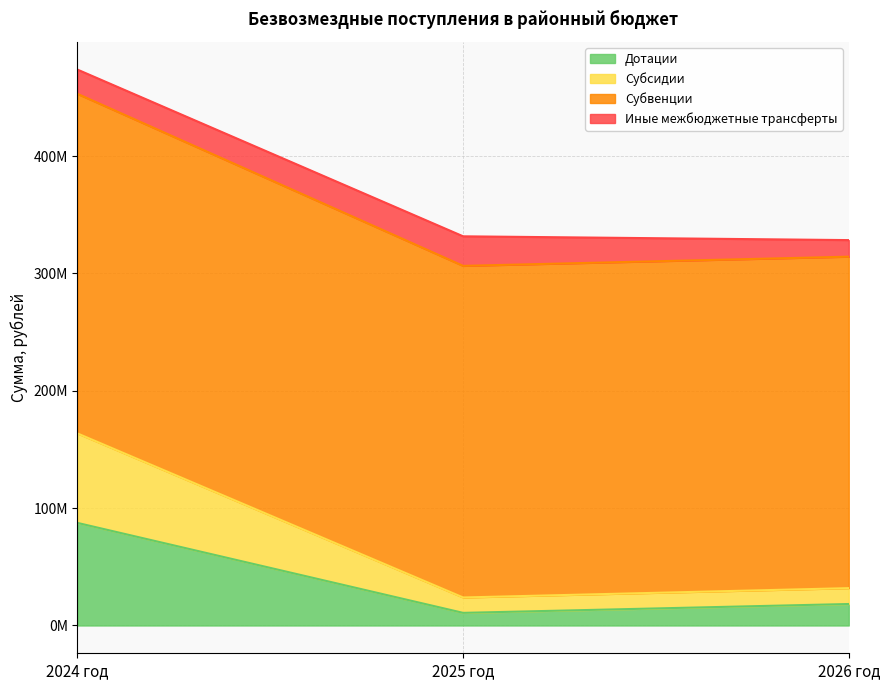

The Дотации series shows 32661023.7 at 2026 год. True or false?

False